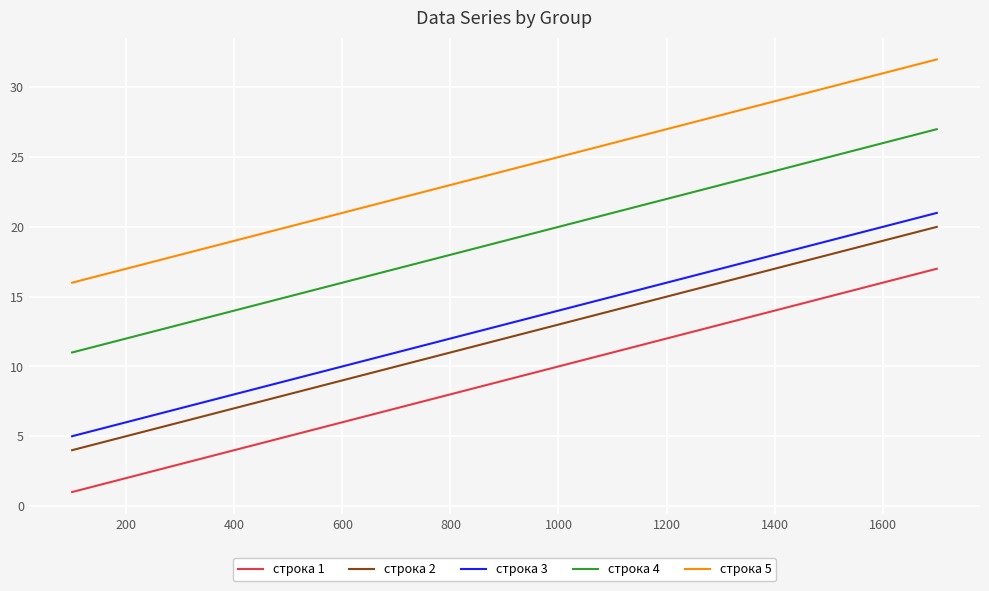

True or false: строка 4 and строка 3 cross at least once.

False